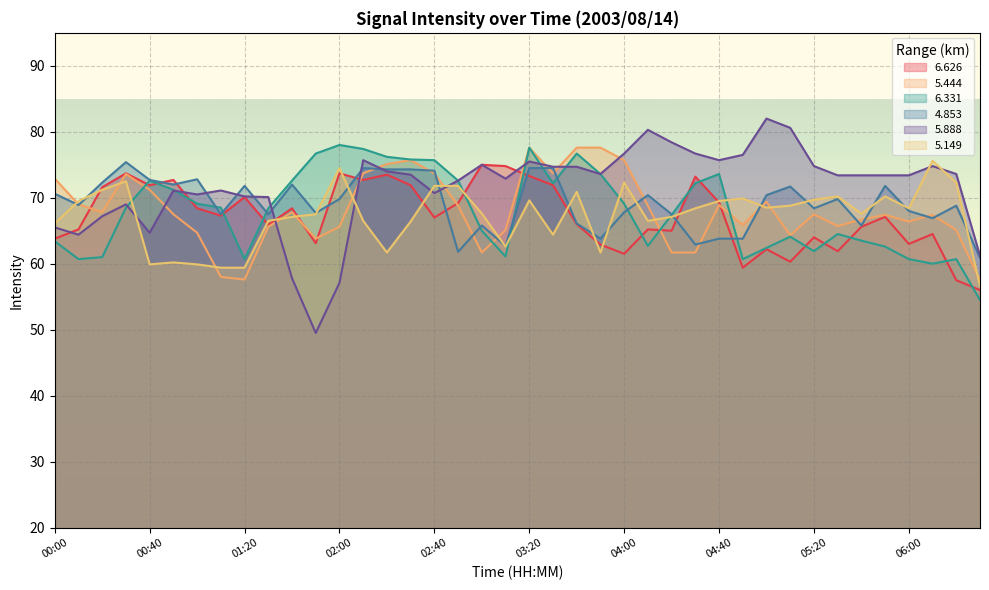

Rank the series at 02:50 from lowest to highest value.

  4.853,   5.444,   6.626,   5.149,   6.331,   5.888